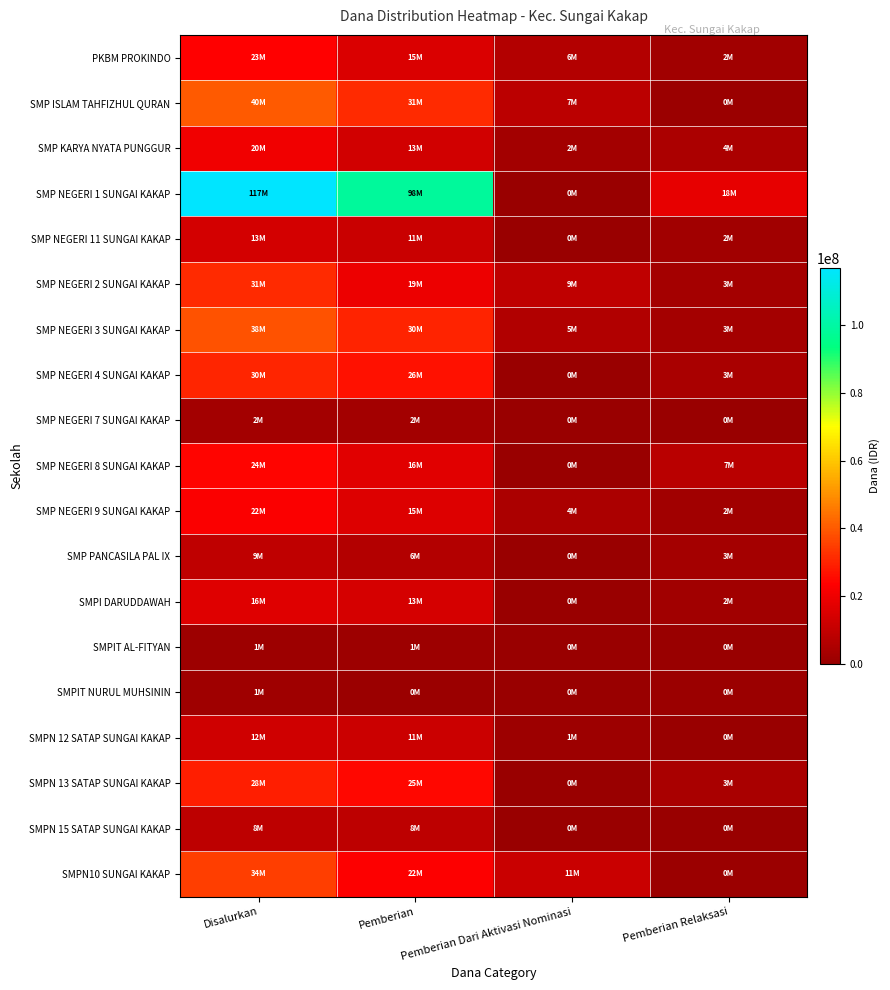

Which has a higher value, Pemberian Dari Aktivasi Nominasi or Pemberian?

Pemberian